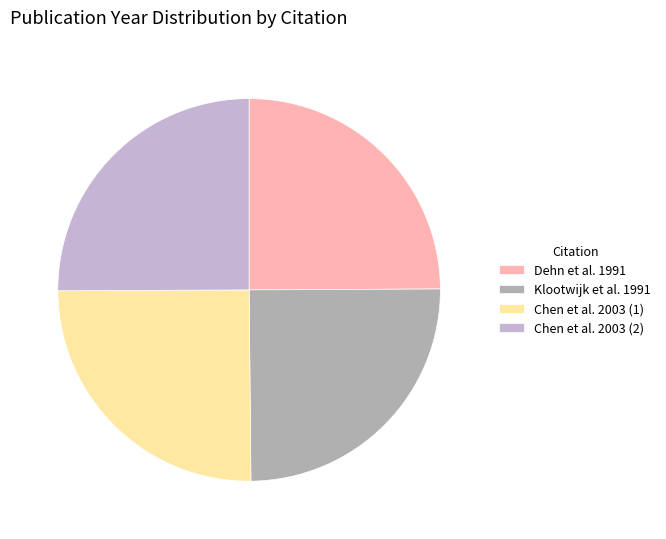

The Chen et al. 2003 (2) slice represents 25% of the pie. True or false?

True